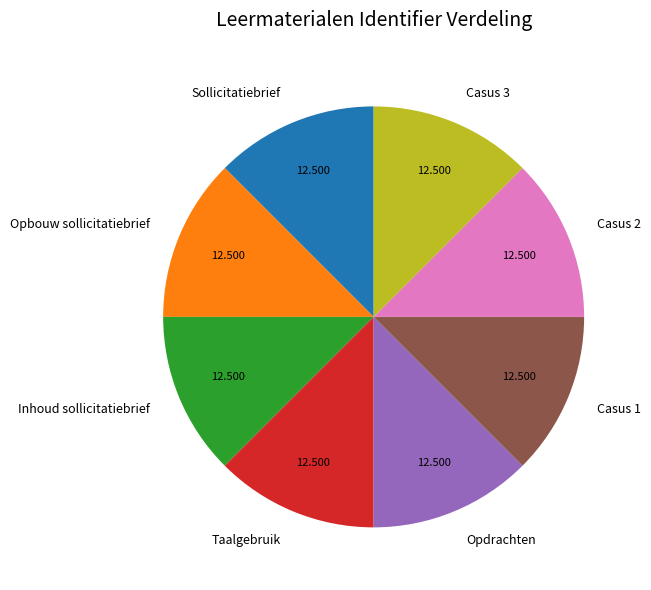

Does any single category account for the majority?

No